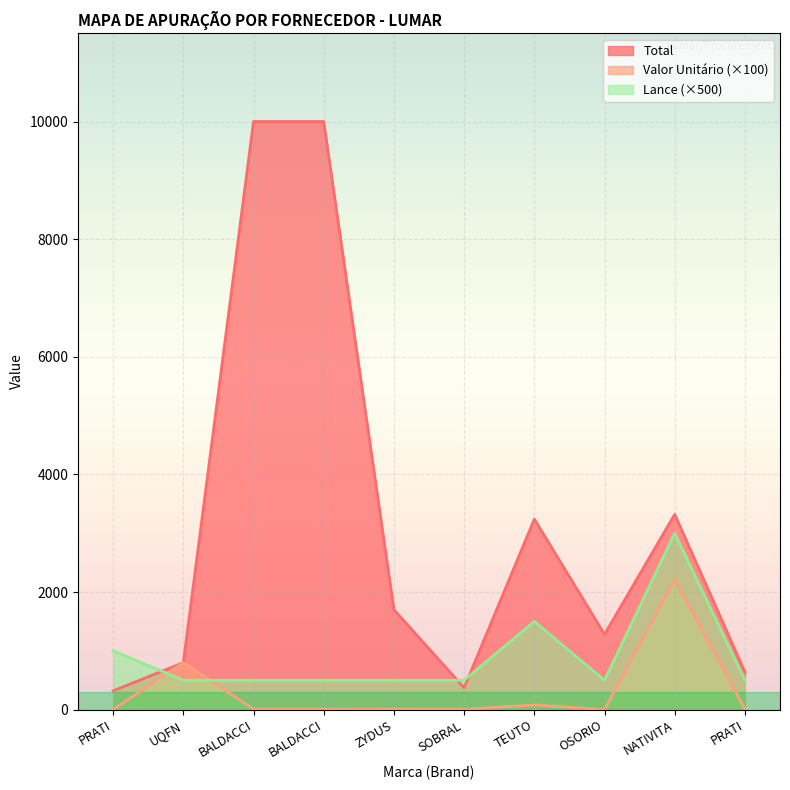

Which category has the highest value in the Valor Unitário series?

NATIVITA